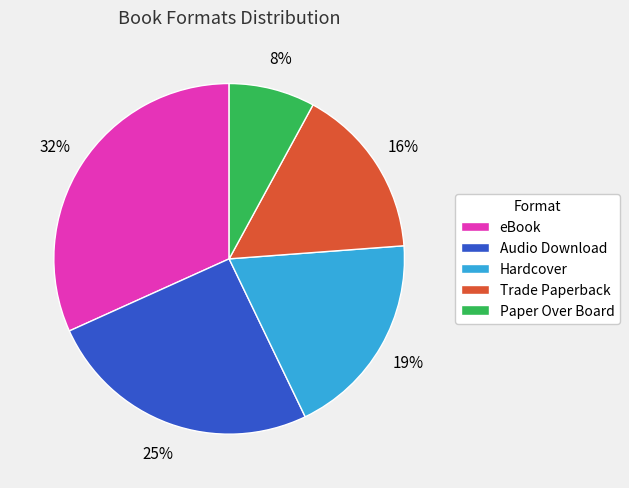

The Paper Over Board slice represents 8% of the pie. True or false?

True